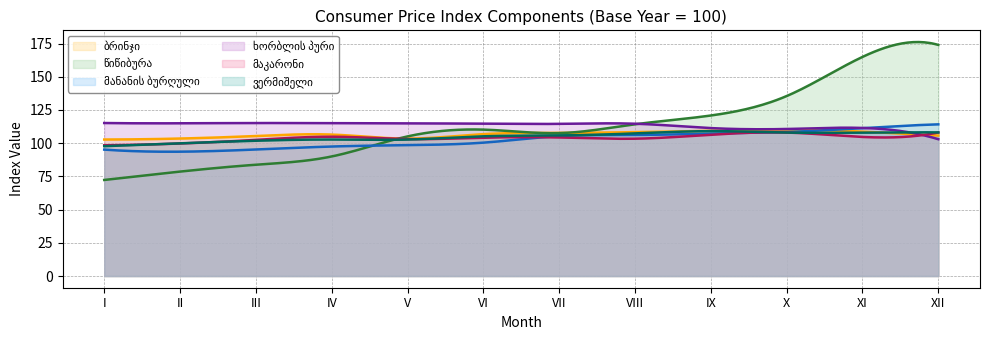

True or false: ვერმიშელი has more than 1 points higher than both neighbors.

True